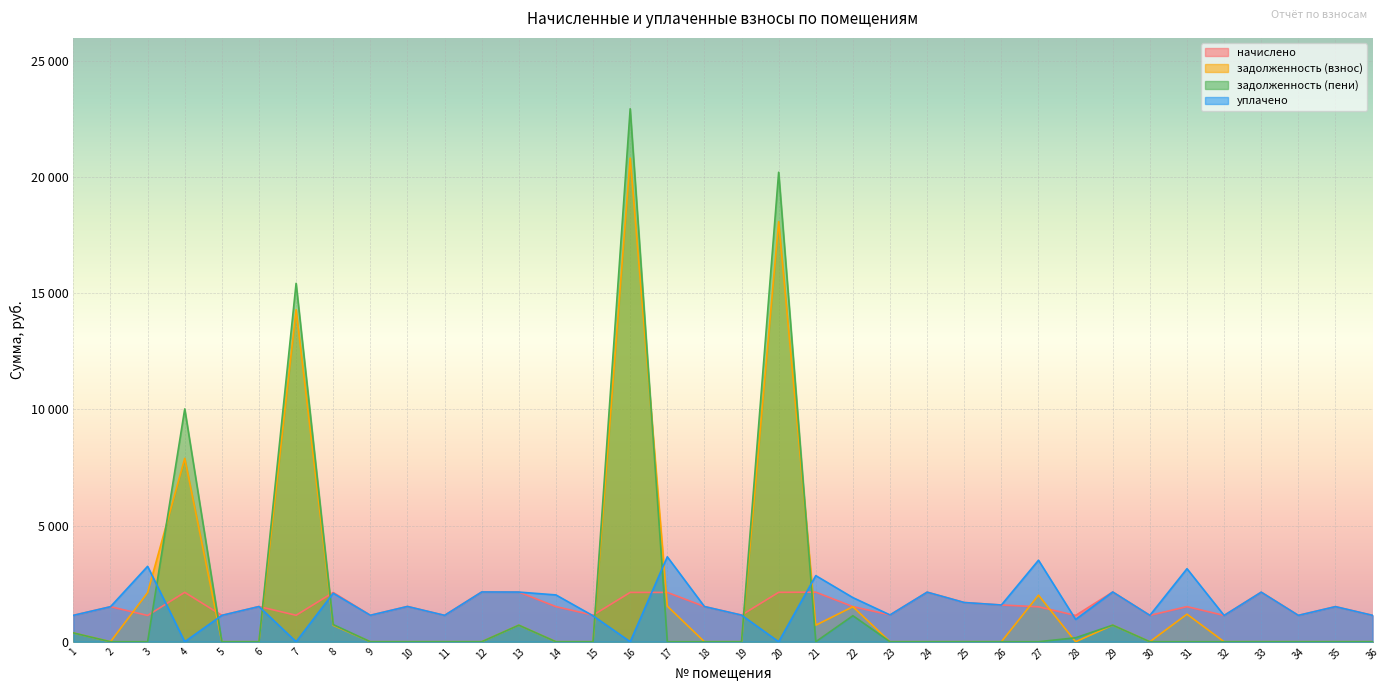

Reading left to right, list all the values displayed in this chart.

начислено: 1135.6	1508.0	1131.9	2127.4	1135.6	1515.4	1139.3	2120.0	1139.3	1519.0	1135.6	2142.2	2138.5	1511.7	1143.0	2123.7	2123.7	1515.4	1146.7	2127.4	2134.8	1511.7	1154.0	2134.8	1688.6	1581.7	1504.3	1131.9	2142.2	1135.6	1511.7	1131.9	2134.8	1135.6	1511.7	1135.6
задолженность (взнос): 378.5	0.0	2115.3	7897.3	0.0	0.0	14292.7	706.7	0.0	0.0	0.0	0.0	712.8	0.0	0.0	20824.1	1534.0	0.0	0.0	18087.1	711.6	1508.6	0.0	0.0	0.0	0.0	2005.7	0.0	714.0	0.0	1186.8	0.0	0.0	0.0	0.0	0.0
задолженность (пени): 378.5	0.0	0.0	10024.7	0.0	0.0	15432.0	738.2	0.0	0.0	0.0	0.0	712.8	0.0	0.0	22947.8	0.0	0.0	0.0	20214.5	0.0	1120.7	0.0	0.0	0.0	0.0	0.0	170.8	714.0	0.0	0.0	0.0	0.0	0.0	0.0	0.0
уплачено: 1135.6	1508.0	3247.2	0.0	1135.6	1515.4	0.0	2088.5	1139.3	1519.0	1135.6	2142.2	2138.5	2015.5	1117.3	0.0	3657.7	1515.4	1146.7	0.0	2846.4	1899.6	1154.0	2134.8	1688.6	1581.7	3510.0	961.1	2142.2	1135.6	3144.4	1131.9	2133.8	1135.6	1511.7	1135.6